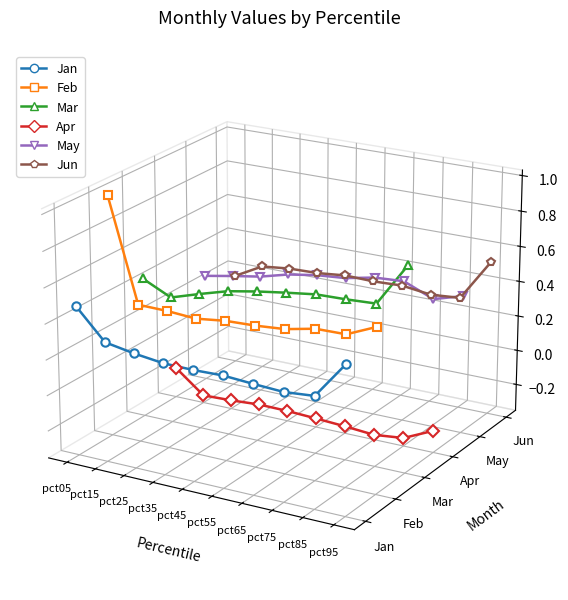

Between which two adjacent categories do Mar and Feb first intersect?

pct05 and pct15